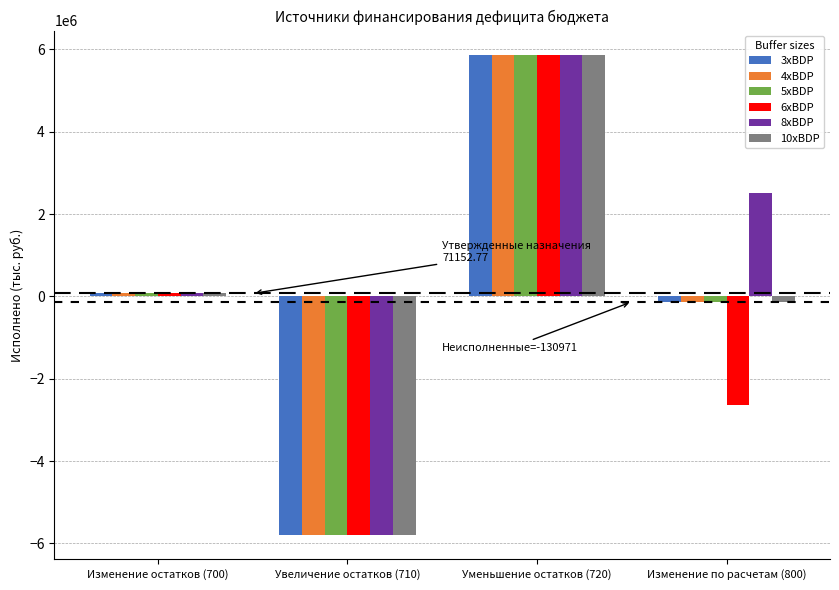

What is the sum of the 8xBDP values at Изменение по расчетам (800) and Изменение остатков (700)?

2587985.8